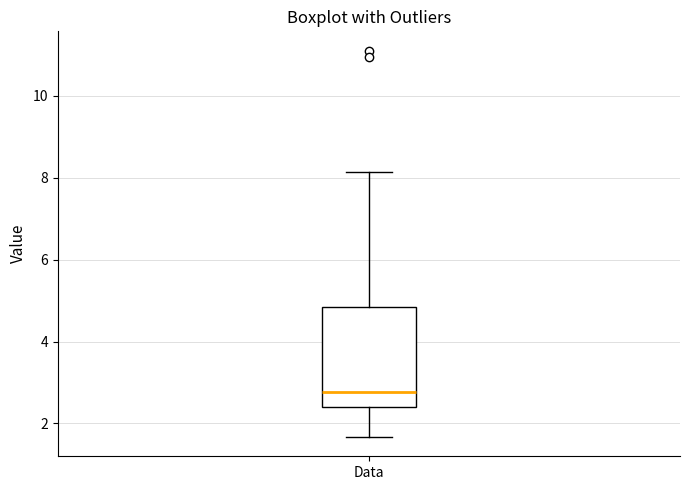

Read this box plot against the y-axis: the position of the median line, the range covered by the box, and the ends of both whiskers. The values are not printed on the chart, so give them approximately, as read against the axis.

median 2.8, box 2.4 to 4.8, whiskers 1.6 to 8.2